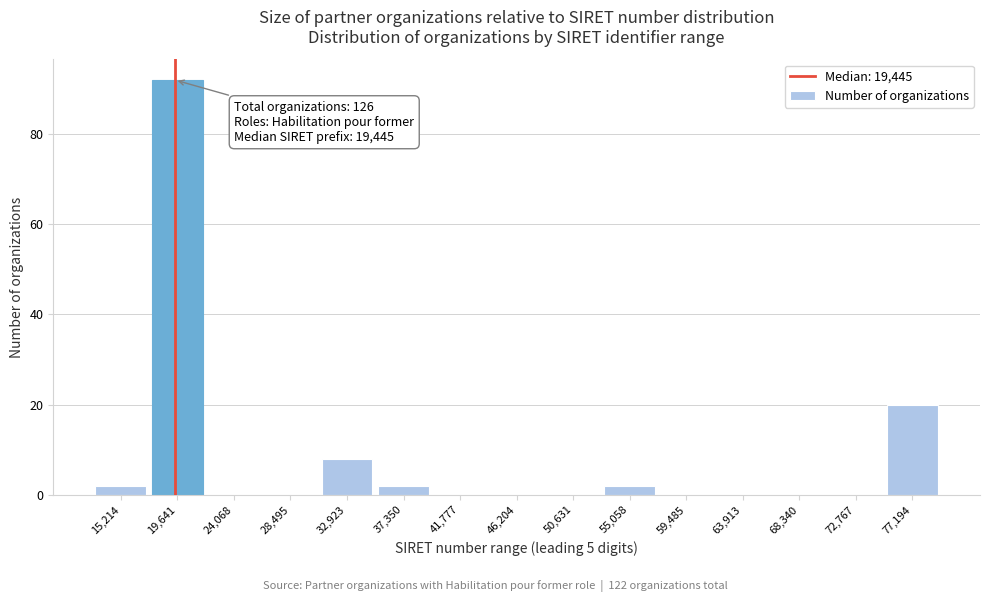

Over which range of the x-axis is the bar tallest?

17500 to 22000